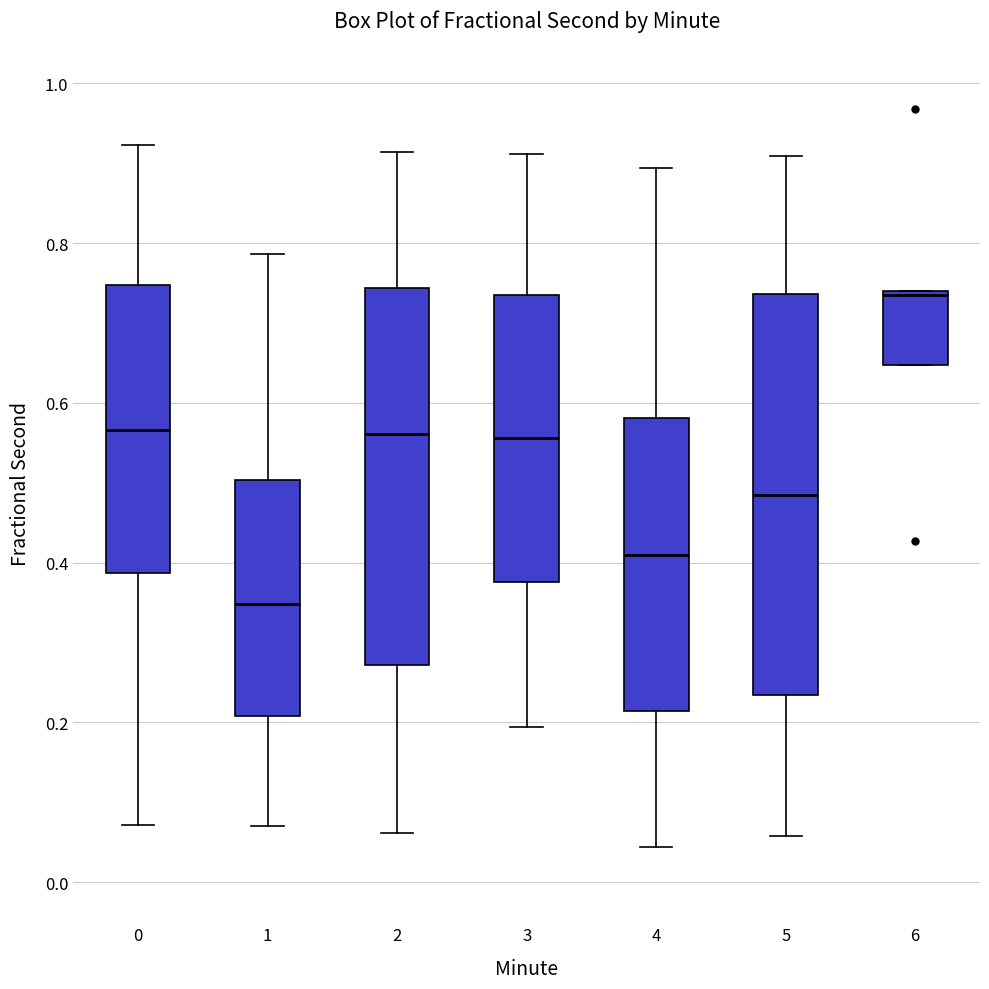

Comparing the boxes themselves (not the whiskers), which one is the tallest?

5